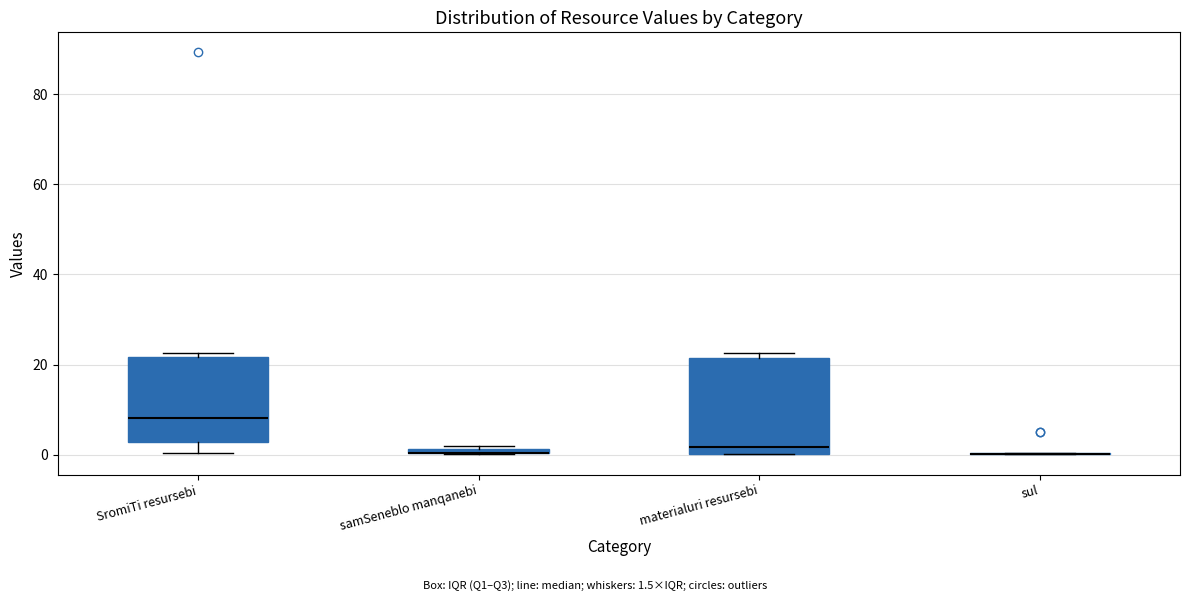

Where does the median line of the box for materialuri resursebi sit on the y-axis? The values are not printed on the chart, so give them approximately, as read against the axis.

2